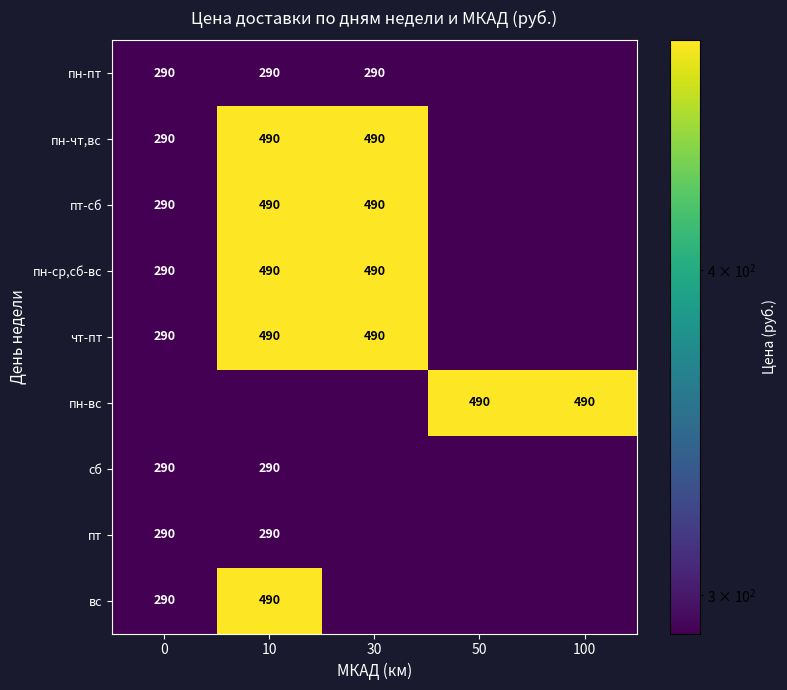

True or false: пн-чт,вс has a value of 290 at 0.

True